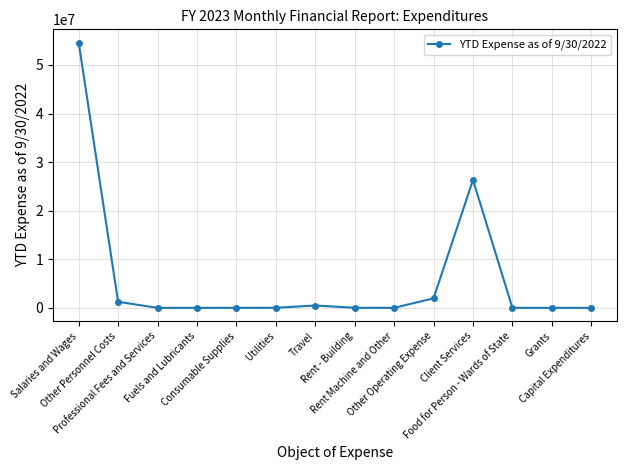

True or false: there are more than 1 points higher than both neighbors.

True